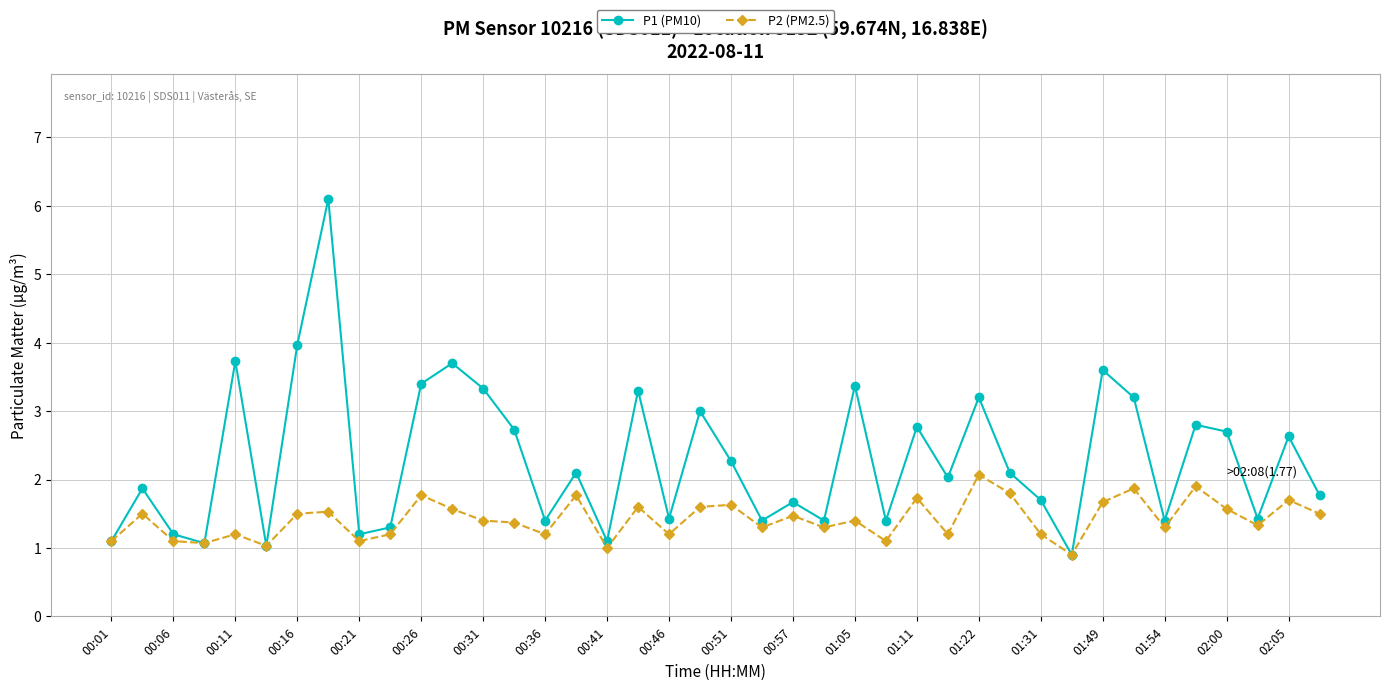

What is the maximum value shown in the chart?

6.1